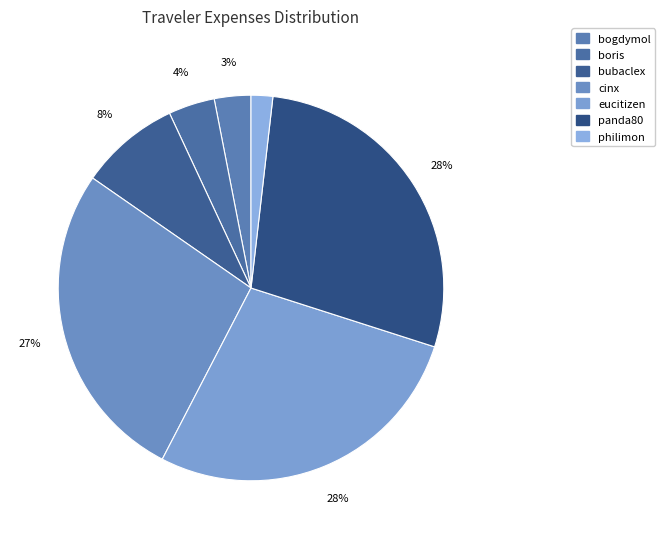

The boris slice represents 18% of the pie. True or false?

False